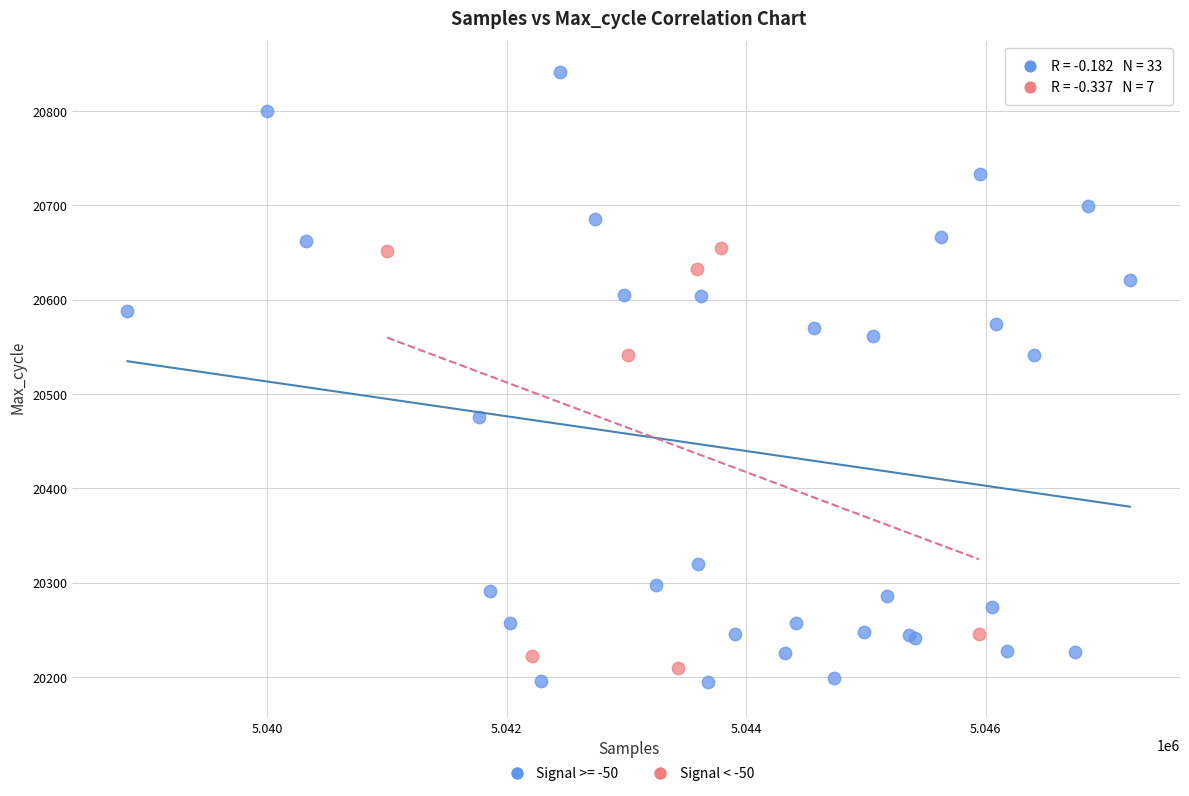

Which series contains the highest Y value?

Signal >= -50